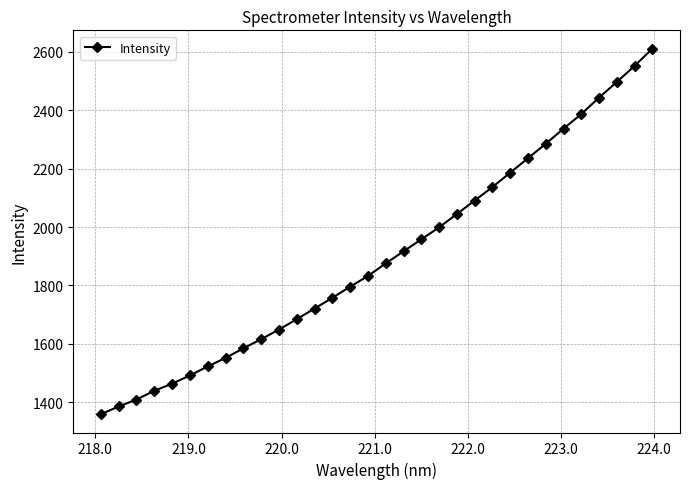

Count the number of data series in this chart.

1